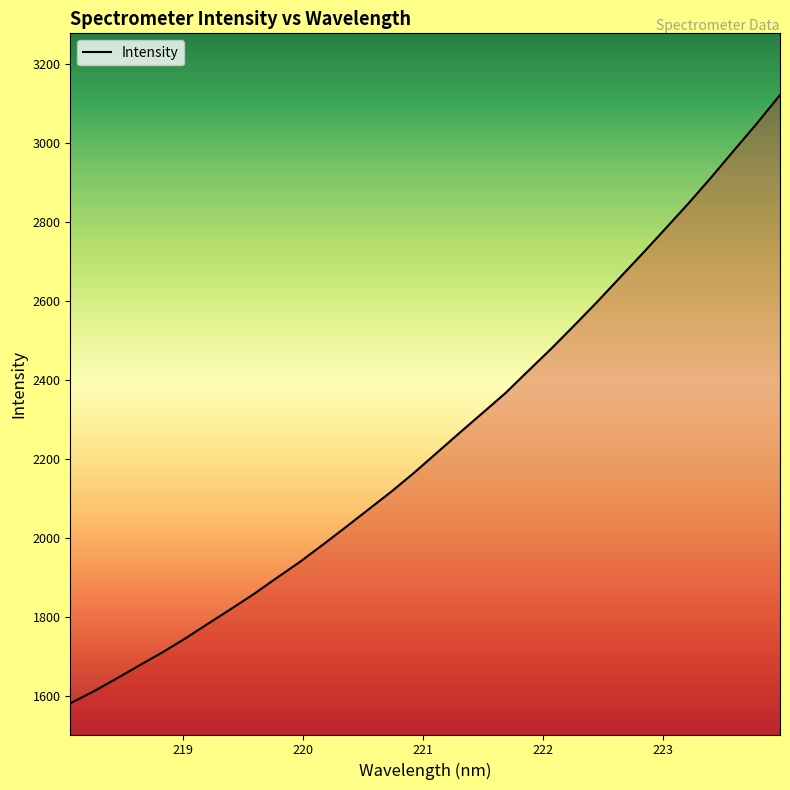

What is the difference between the maximum and minimum values?

1541.0